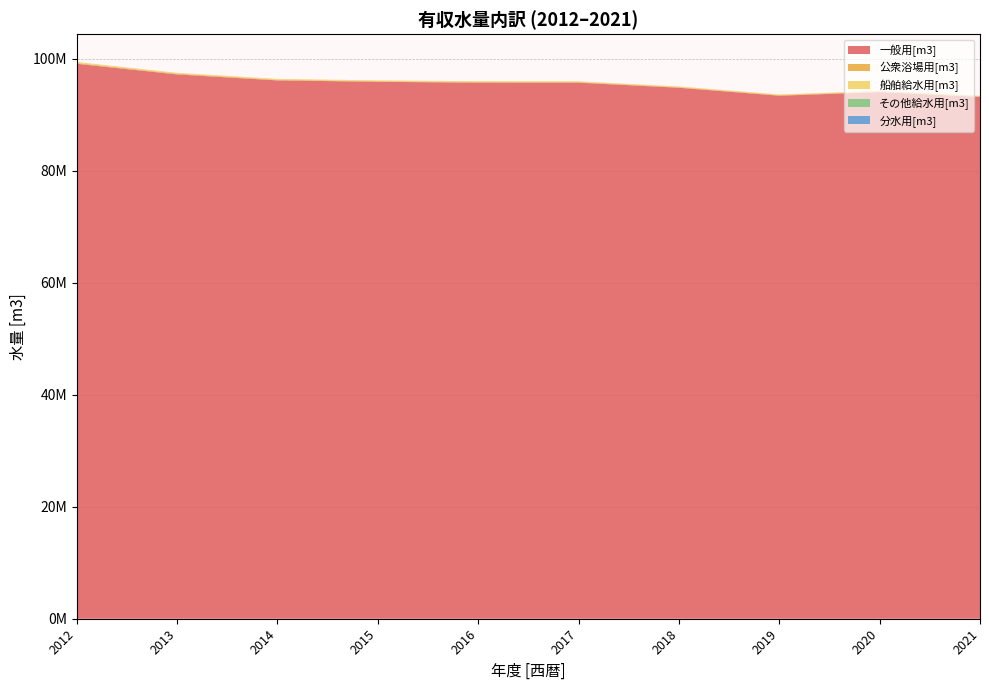

Reading left to right, what are all the values shown in this chart?

一般用[m3]: 2012=99099057	2013=97198071	2014=96132305	2015=95879937	2016=95728992	2017=95724770	2018=94819530	2019=93397076	2020=94040660	2021=93183129
公衆浴場用[m3]: 2012=132510	2013=131588	2014=122654	2015=113574	2016=109995	2017=107683	2018=108082	2019=109166	2020=107423	2021=102968
船舶給水用[m3]: 2012=180559	2013=136602	2014=131862	2015=133898	2016=139675	2017=127830	2018=107158	2019=108133	2020=90479	2021=93166
その他給水用[m3]: 2012=1509	2013=6761	2014=3867	2015=2289	2016=3598	2017=1729	2018=3135	2019=1789	2020=1751	2021=1800
分水用[m3]: 2012=596	2013=883	2014=580	2015=532	2016=628	2017=668	2018=504	2019=515	2020=615	2021=866